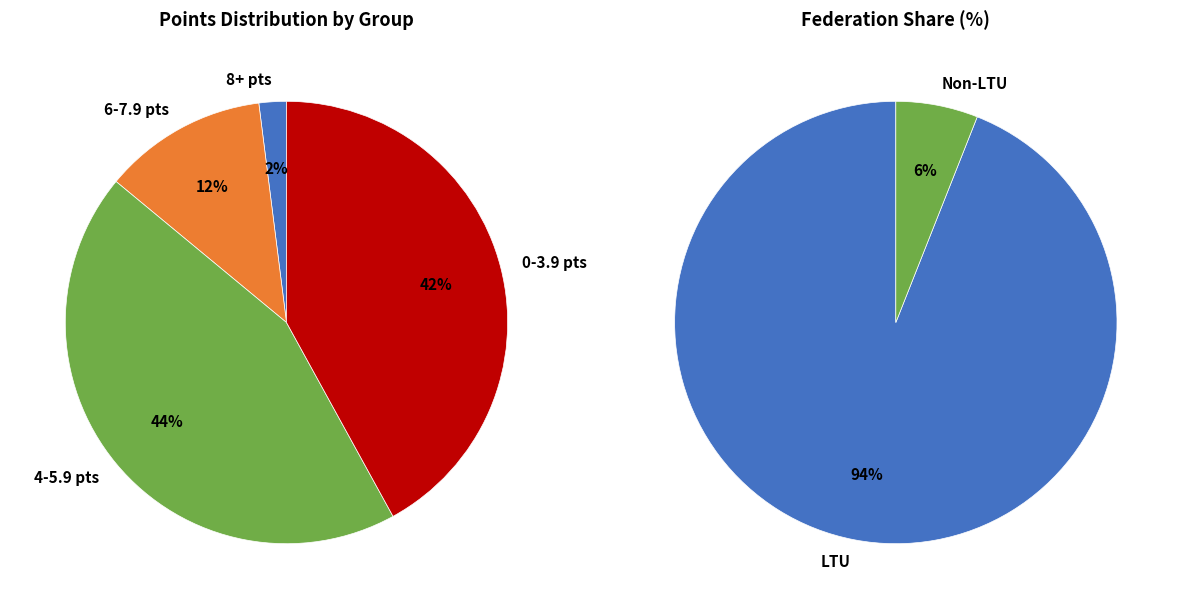

Does any single category account for the majority?

Yes